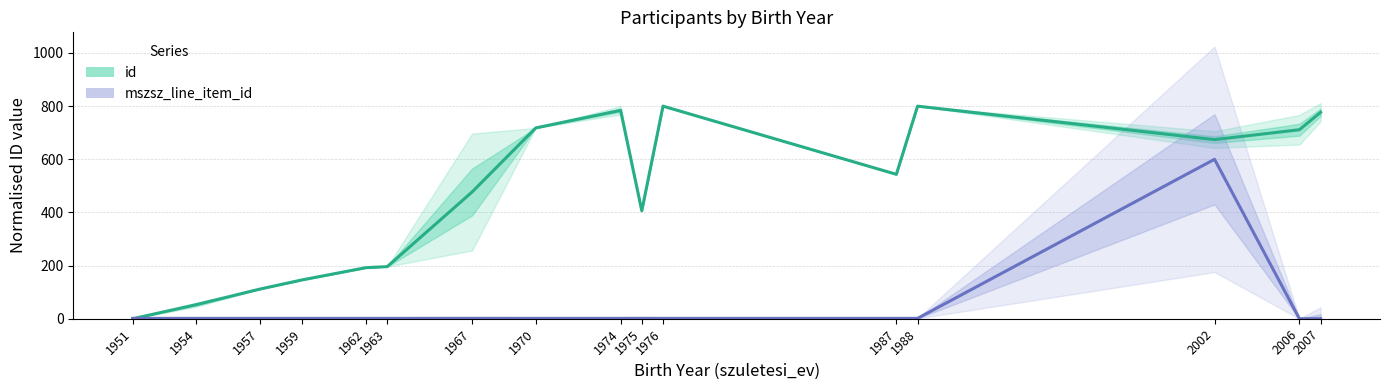

True or false: mszsz_line_item_id has more than 2 interior local peaks.

True